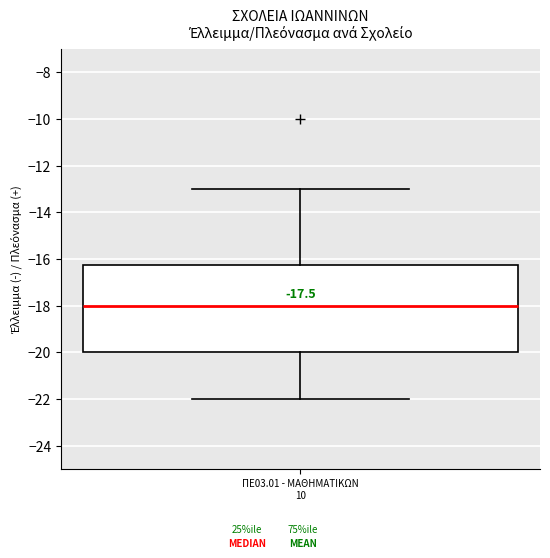

Where does the lower whisker of the box for ΠΕ03.01 - ΜΑΘΗΜΑΤΙΚΩΝ 10 end on the y-axis? The values are not printed on the chart, so give them approximately, as read against the axis.

-22.0